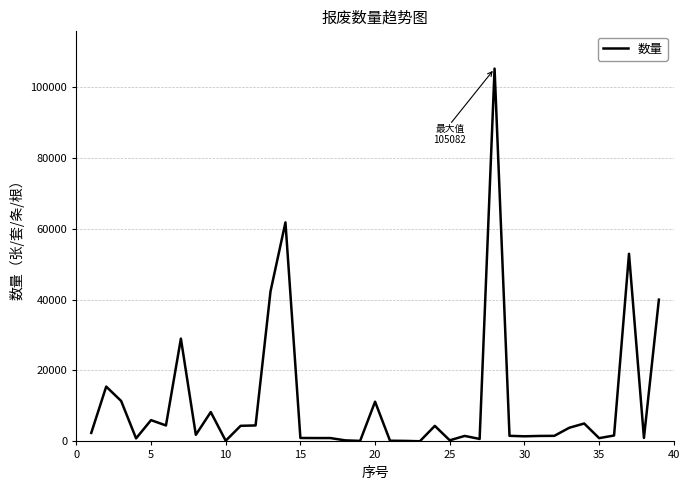

How many lines are shown in the chart?

1